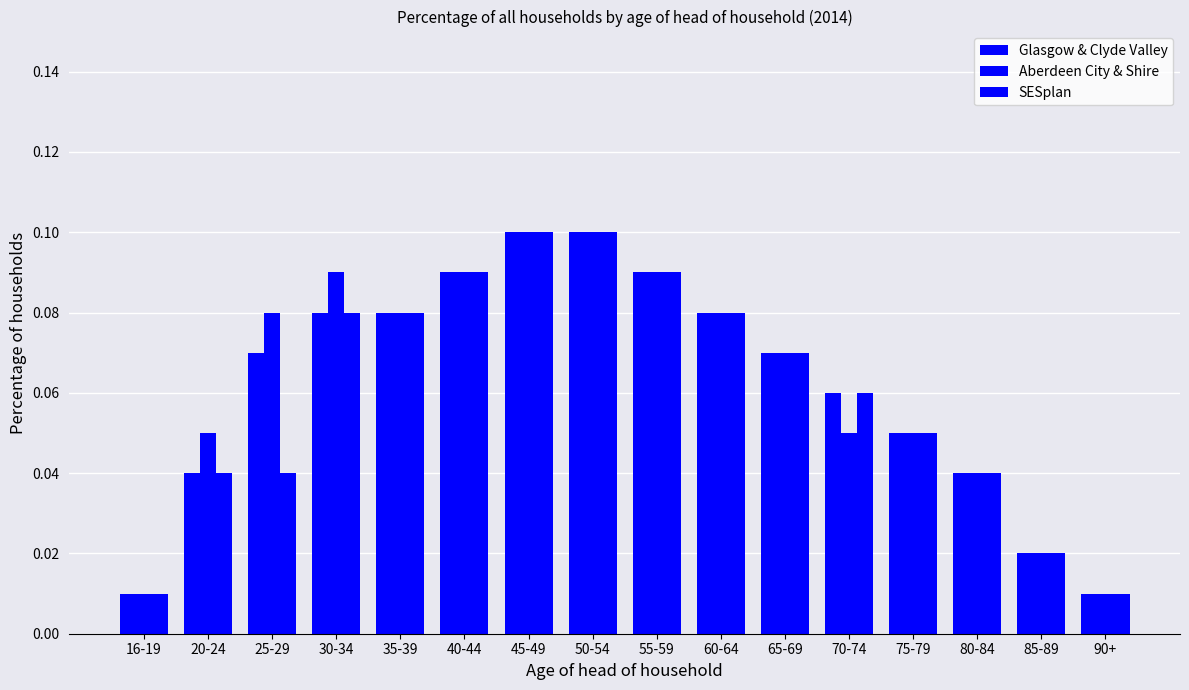

How many bars are there in total?

48